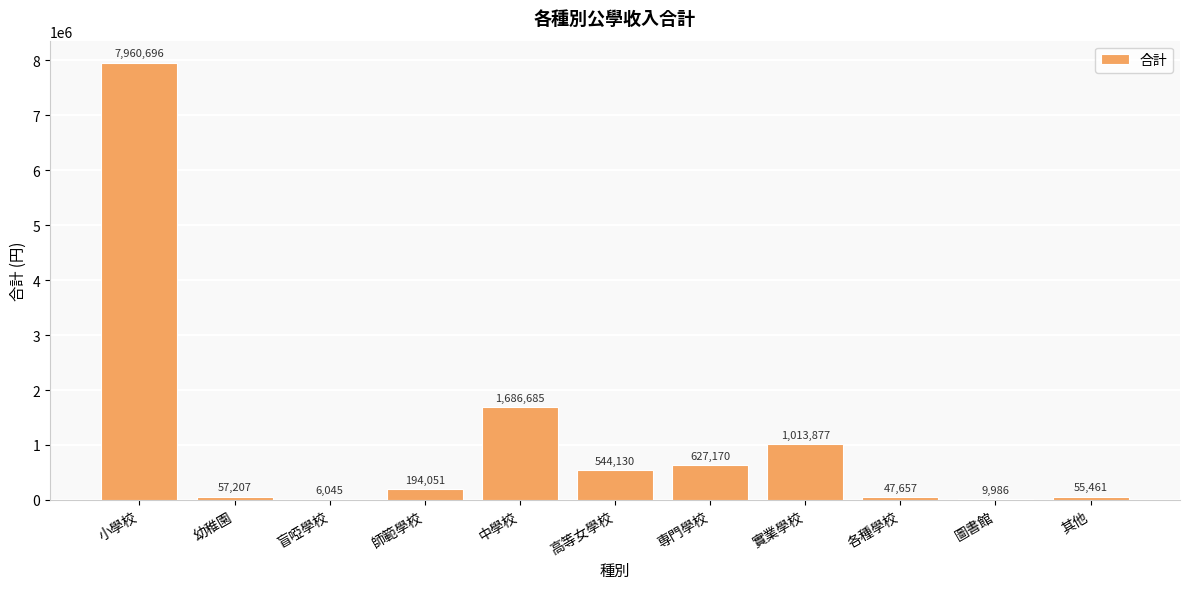

Is it true that the value at 小學校 is 7960696?

True